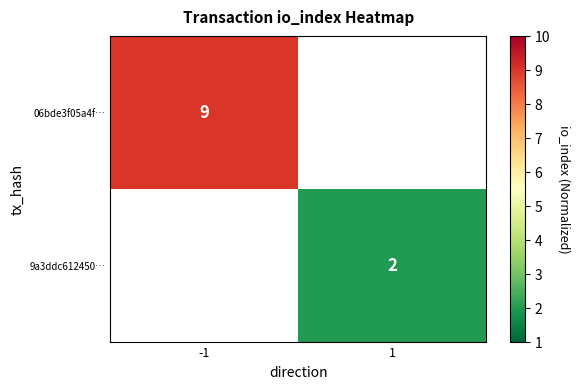

Is the value of 06bde3f05a4f… at -1 greater than the value of 9a3ddc612450… at 1?

Yes